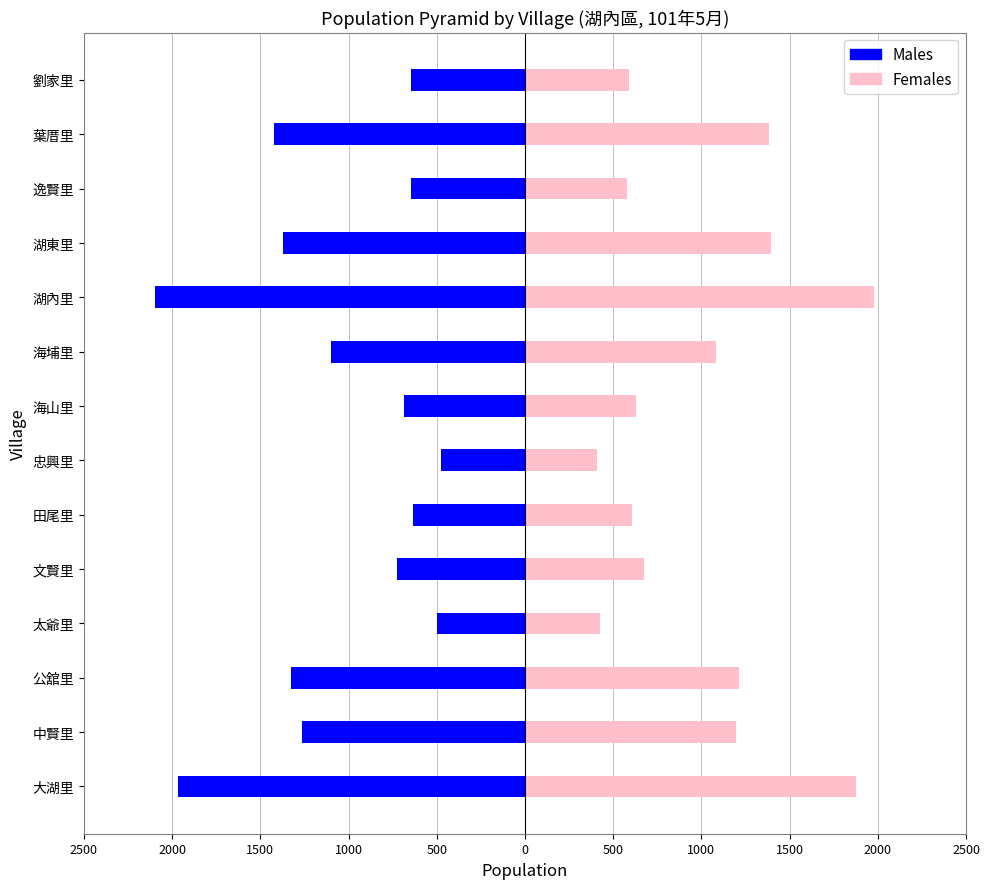

Are the bars horizontal?

Yes